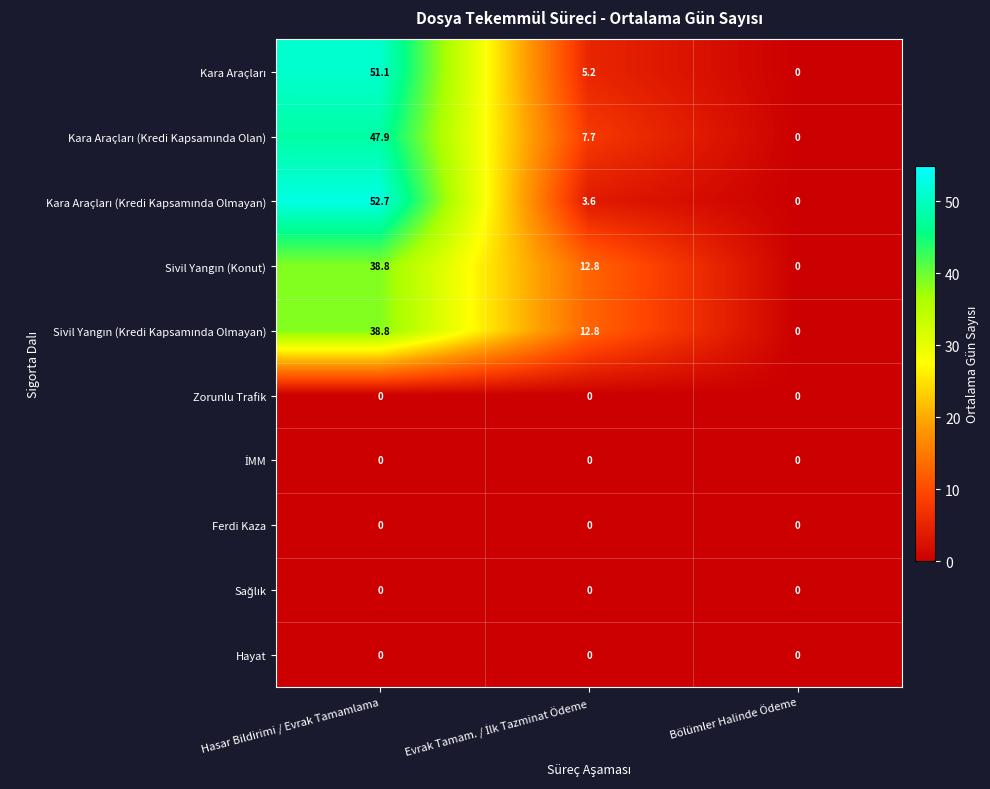

True or false: Ferdi Kaza has a value of 0.0 at Hasar Bildirimi / Evrak Tamamlama.

True